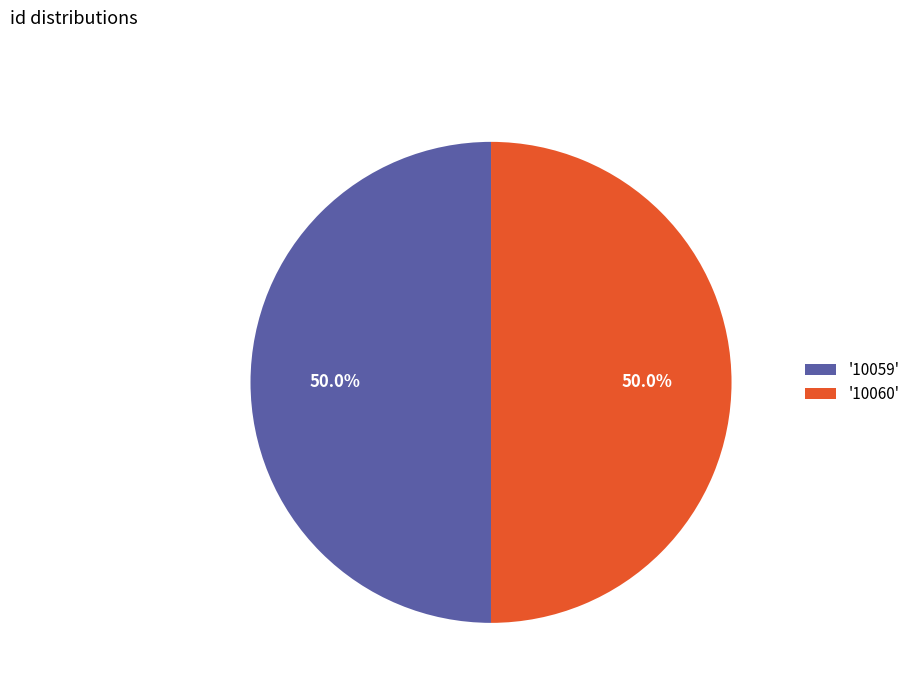

Approximately how many times larger is the value at '10059' compared to '10060'?

1.0